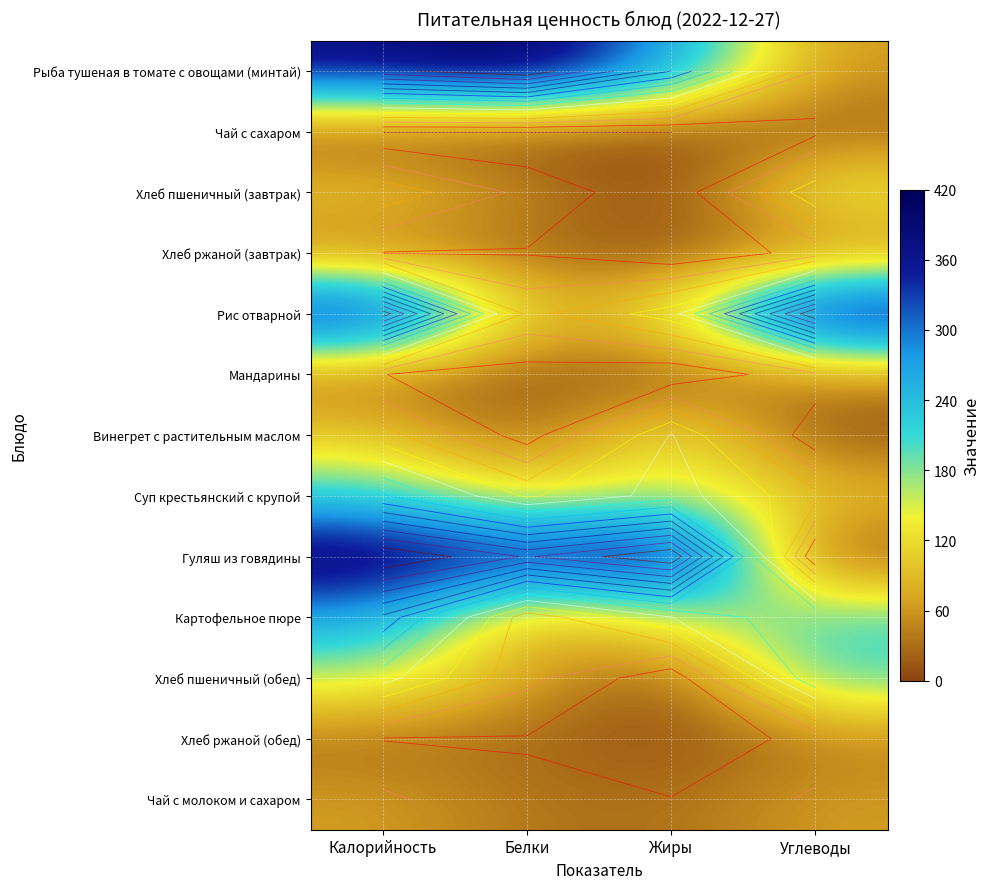

Between Жиры and Калорийность, which is larger?

Калорийность